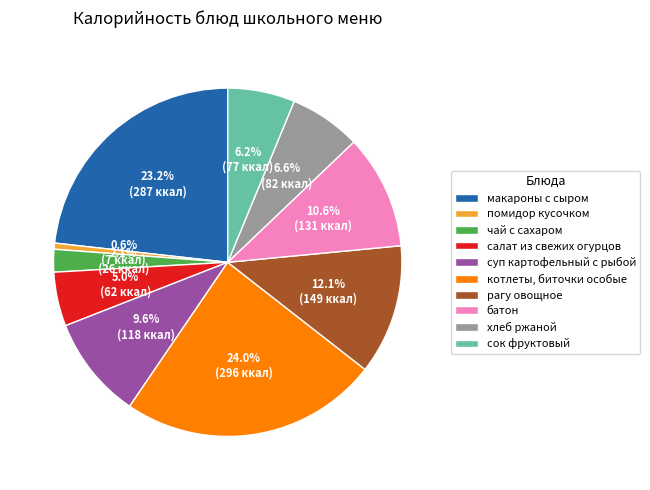

To the nearest percent, what is the difference between the largest and smallest slice percentages?

23%